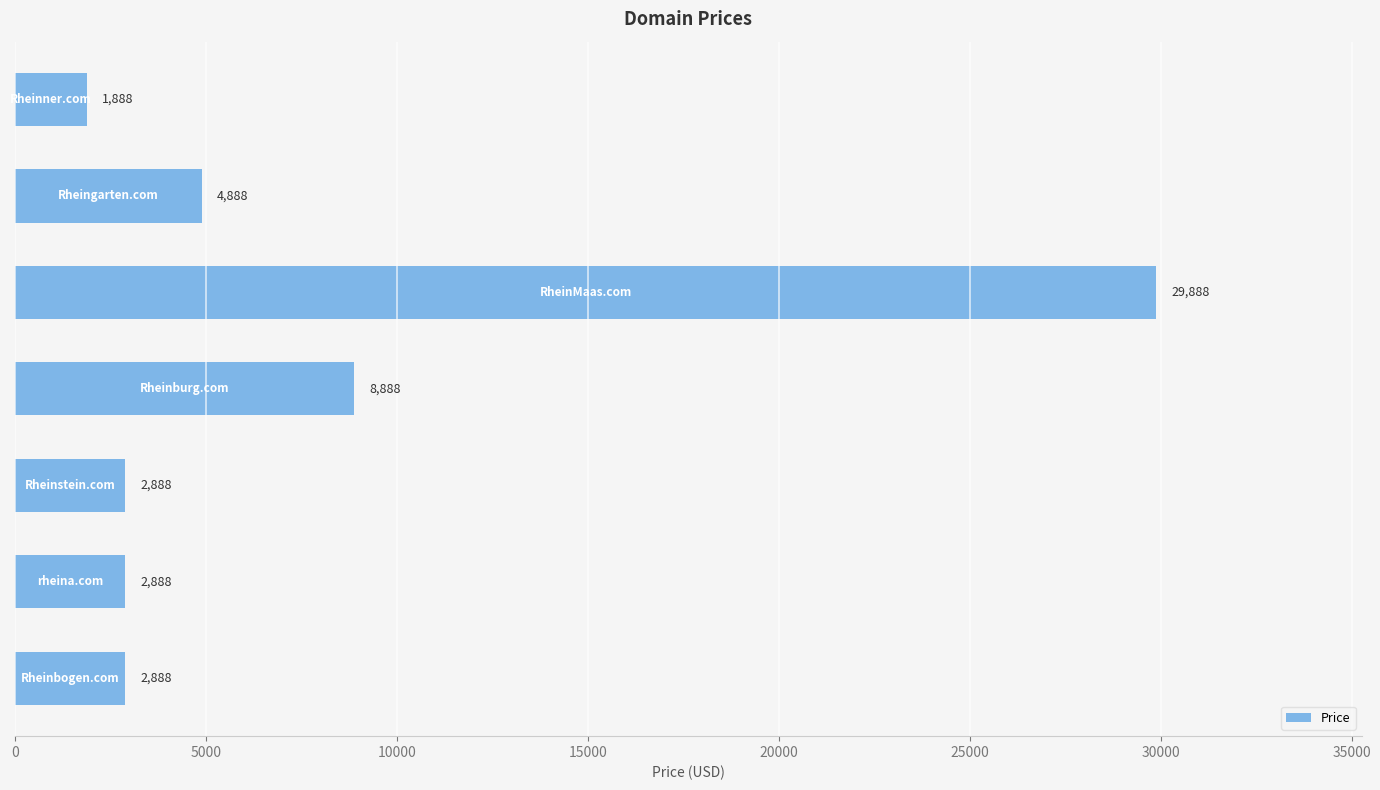

What is the minimum value shown in the chart?

1888